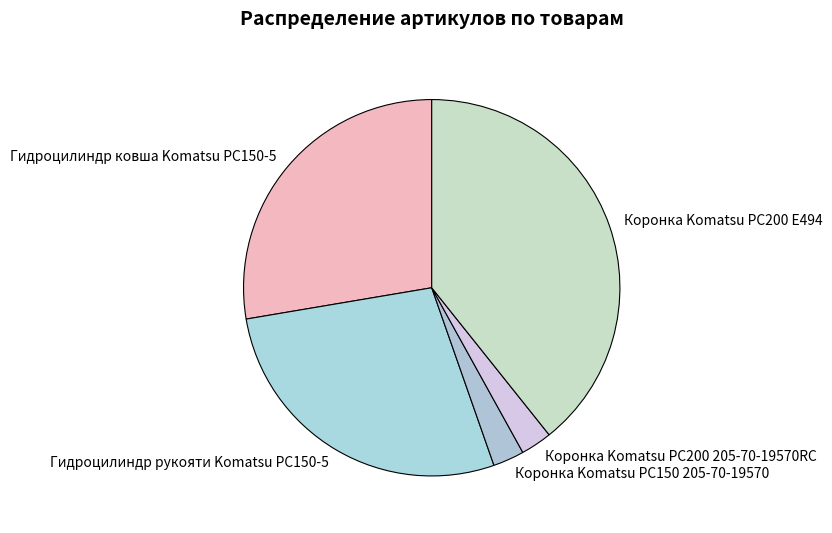

Which category has the biggest portion of the pie?

Коронка Komatsu PC200 E494